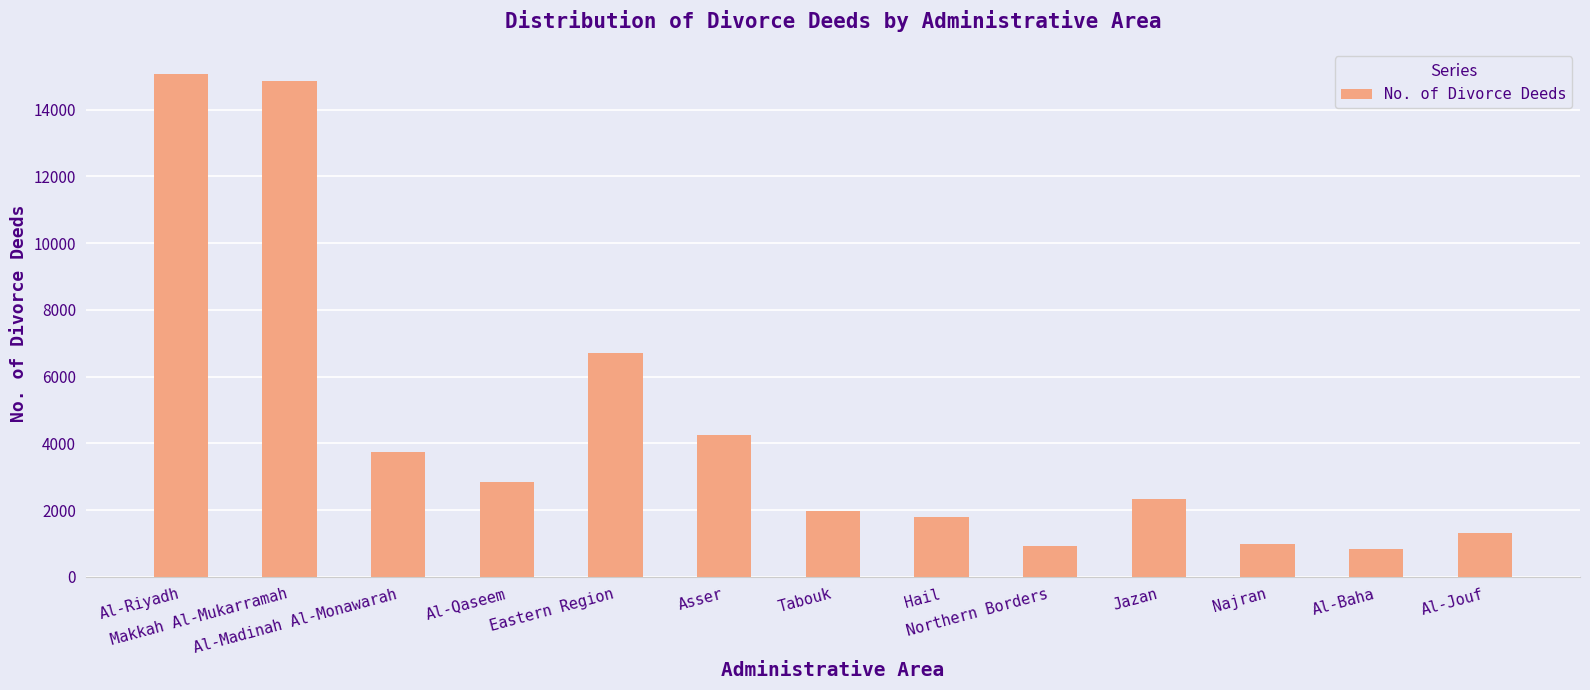

What is the difference between the values at Northern Borders and Al-Riyadh?

14154